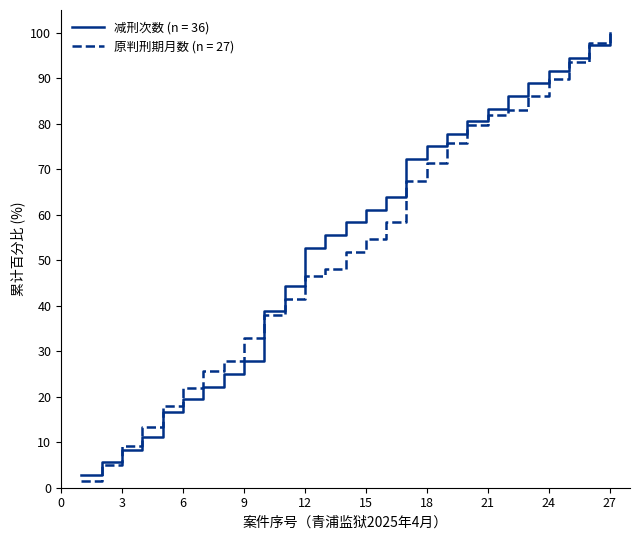

What is the maximum value shown in the chart?

100.0